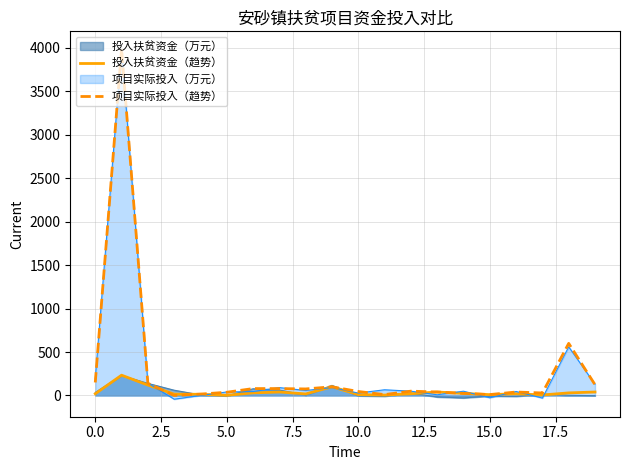

How many times do 投入扶贫资金（趋势） and 项目实际投入（趋势） cross each other?

2